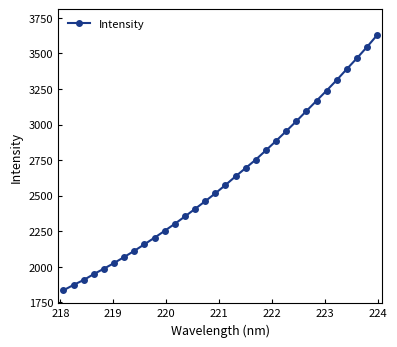

What is the greatest value displayed?

3628.8